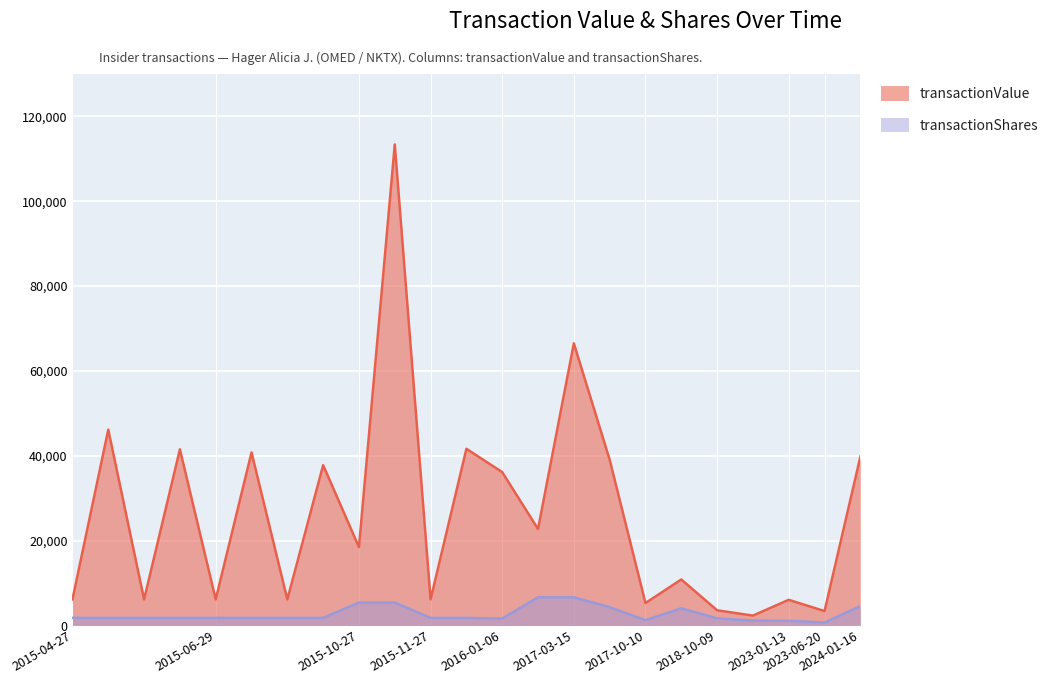

What is the label of the 23rd point from the right?

2015-04-27